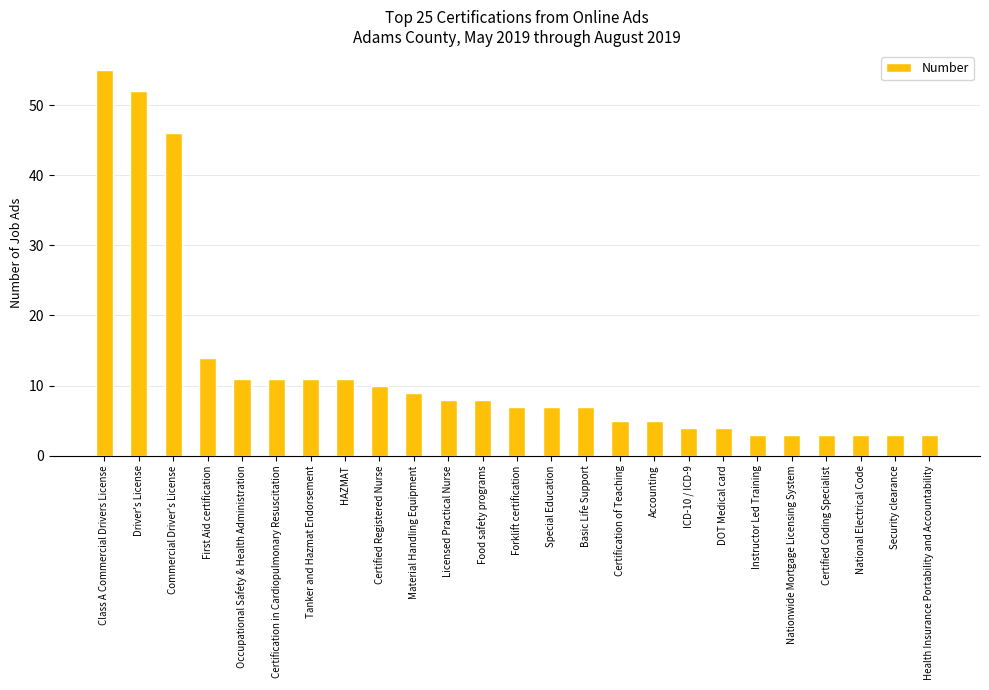

Which label corresponds to the largest value in the chart?

Class A Commercial Drivers License